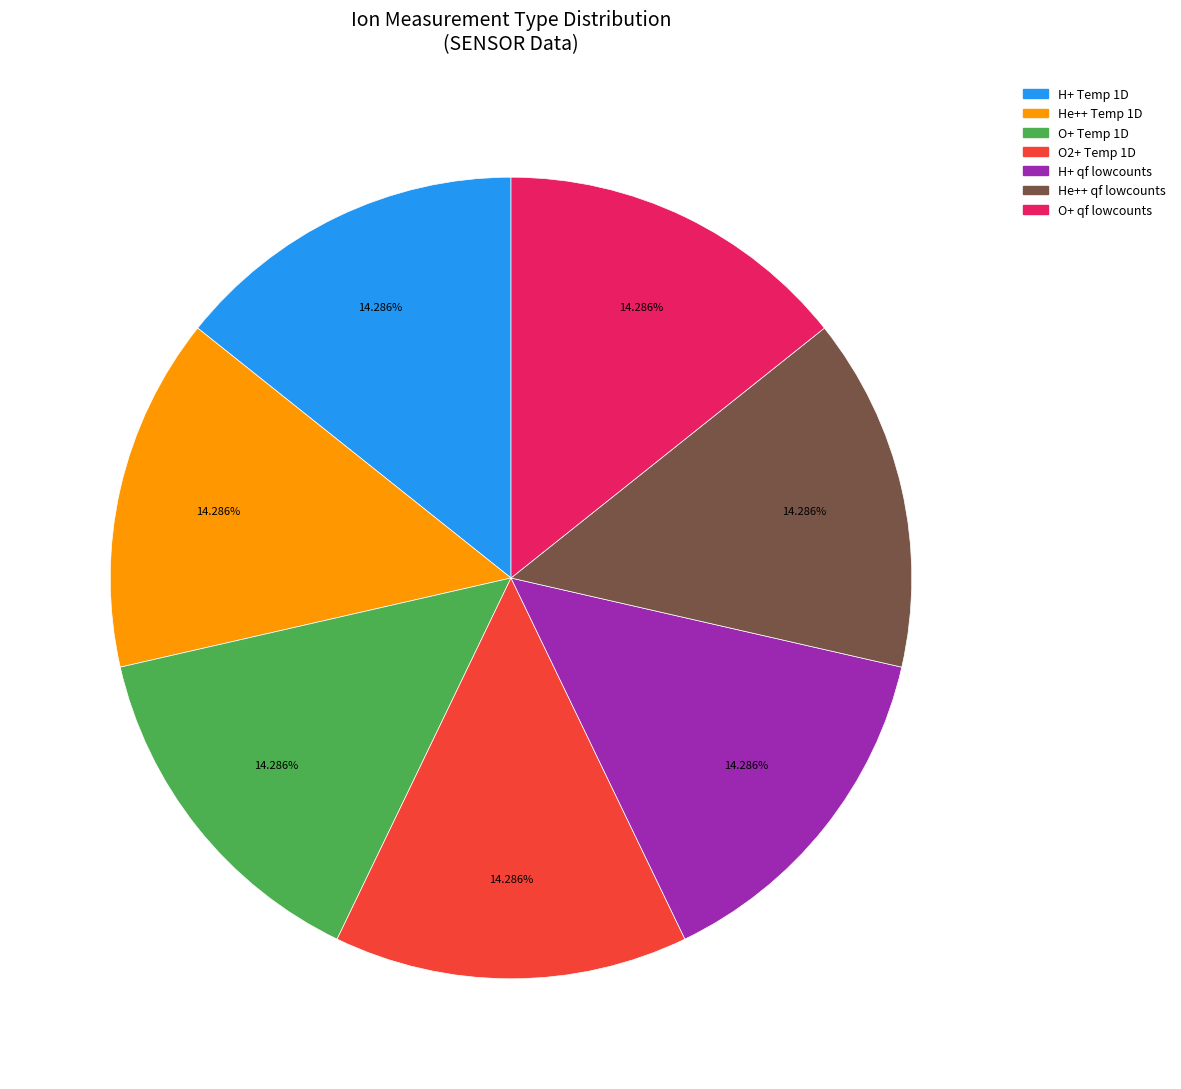

Does H+ Temp 1D account for over 50% of the chart?

No